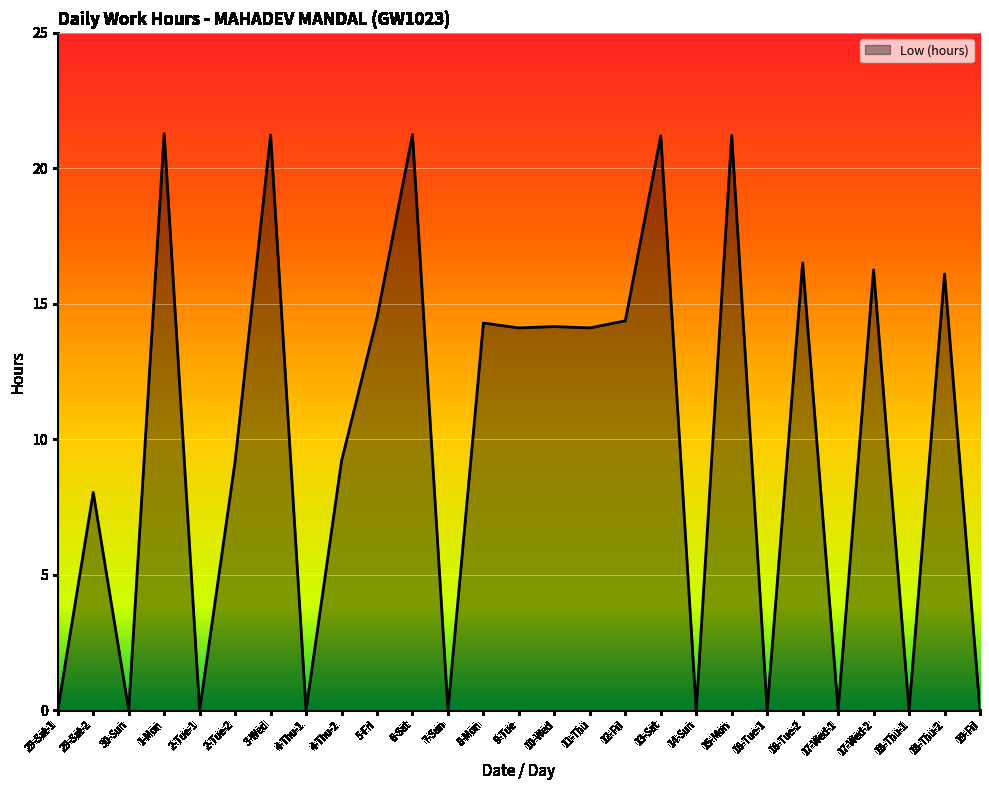

What position from the left is 15-Mon?

20